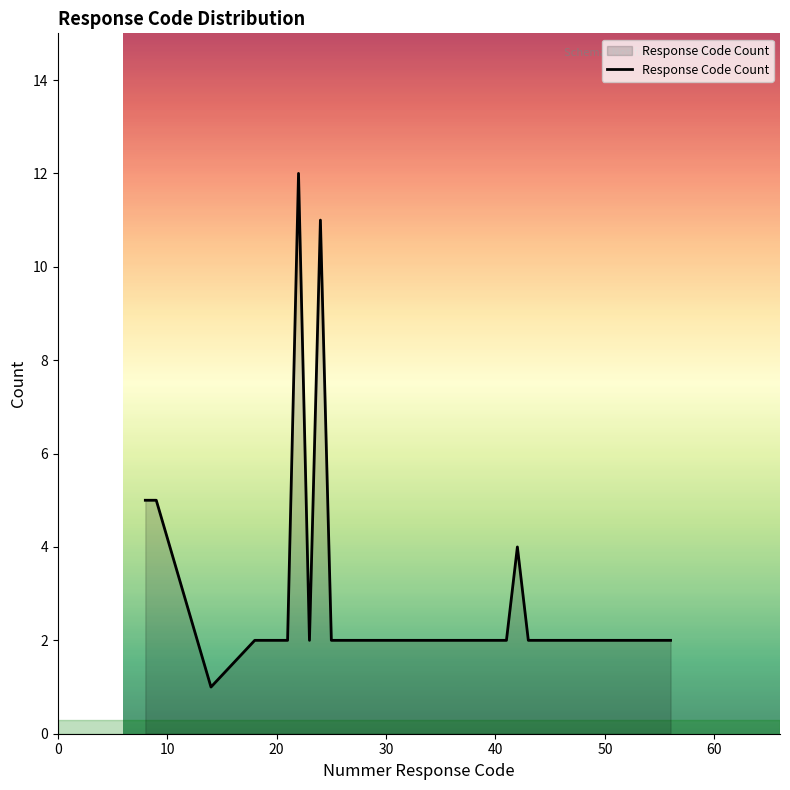

What is the maximum value shown in the chart?

12